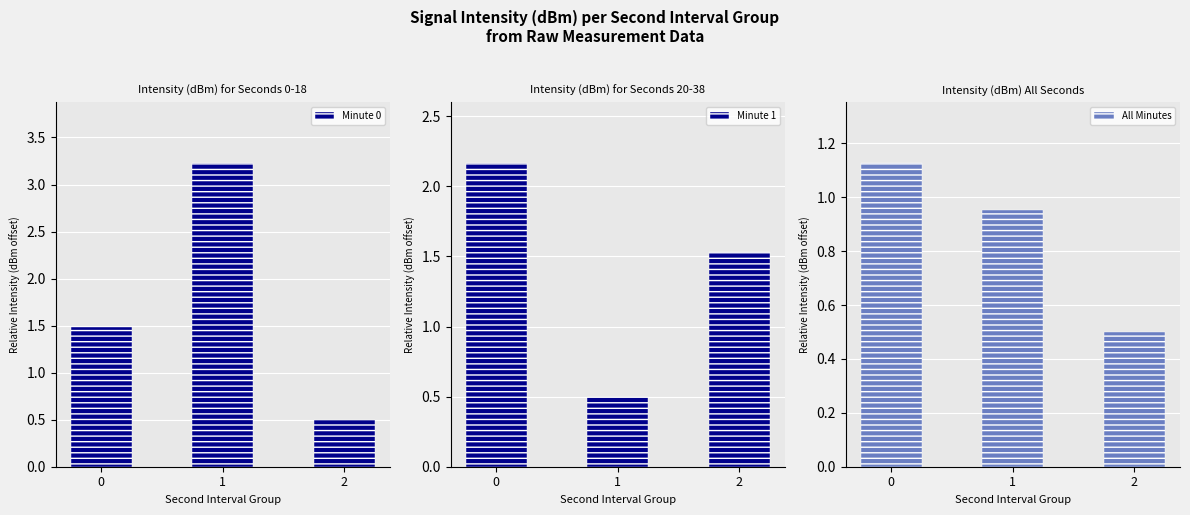

The value of Minute 0 at 2 is 0.1. True or false?

False